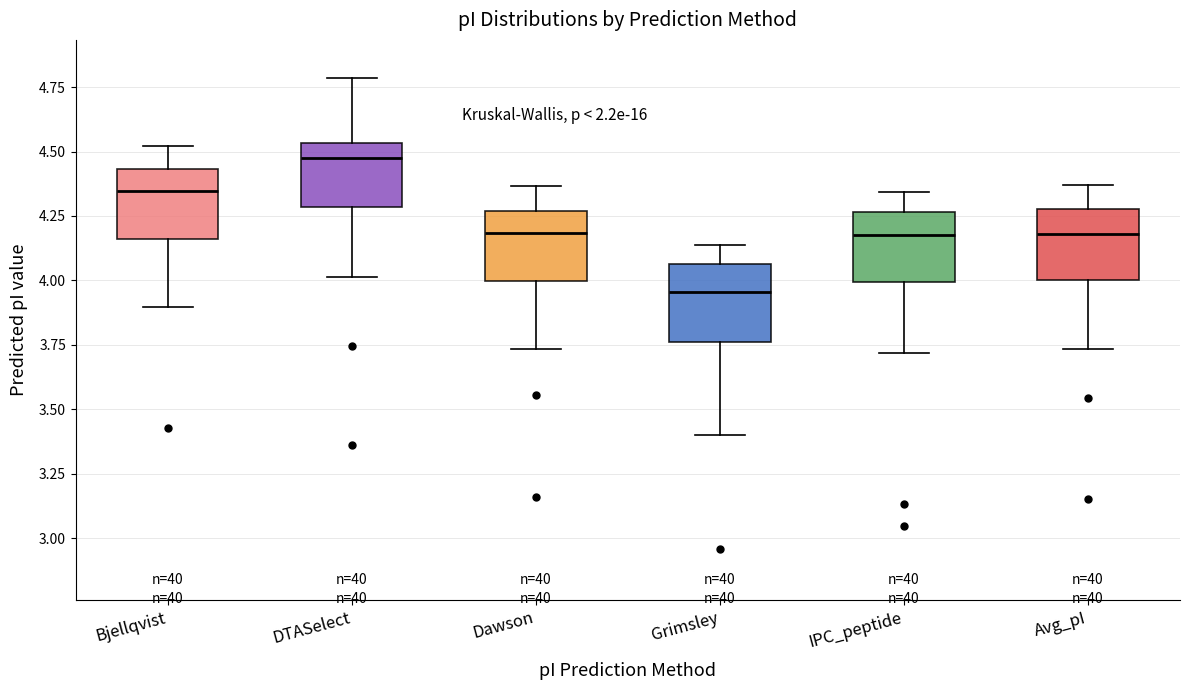

Where does the upper whisker of the box for DTASelect end on the y-axis? The values are not printed on the chart, so give them approximately, as read against the axis.

4.80